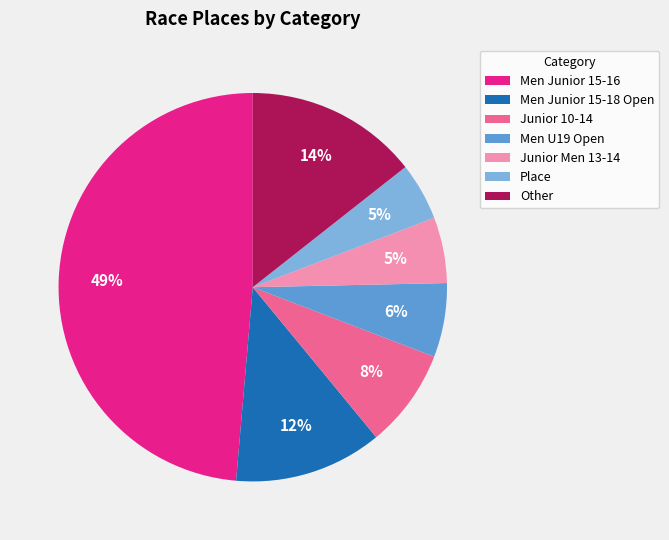

To the nearest percent, what percentage of the pie is Place?

5%